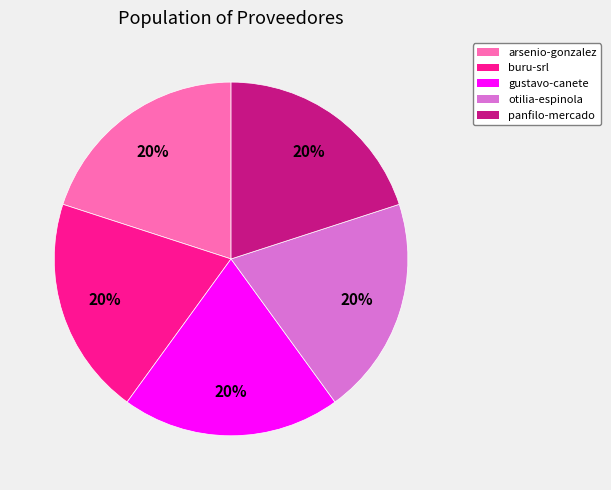

Is there a majority slice in this chart?

No